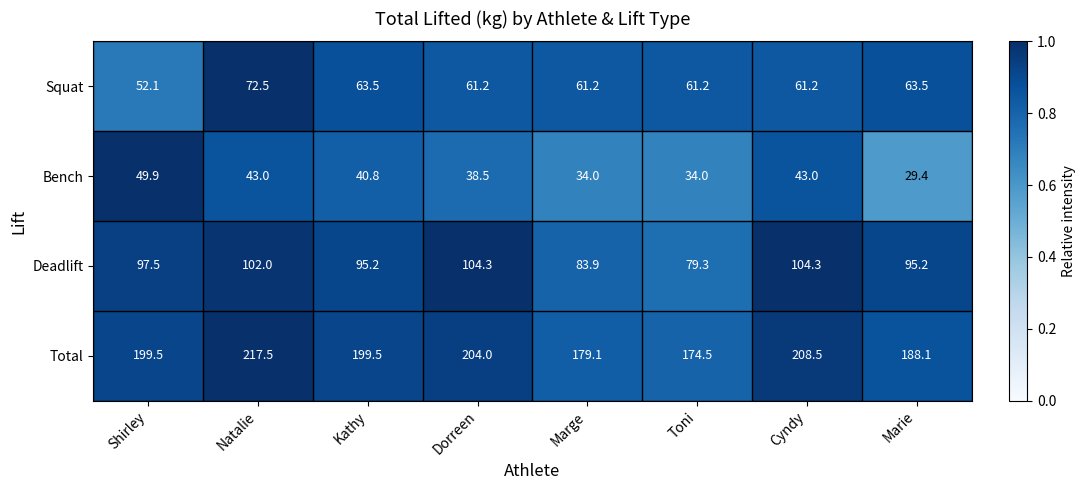

What is the difference between the Bench values at Natalie and Marie?

13.6